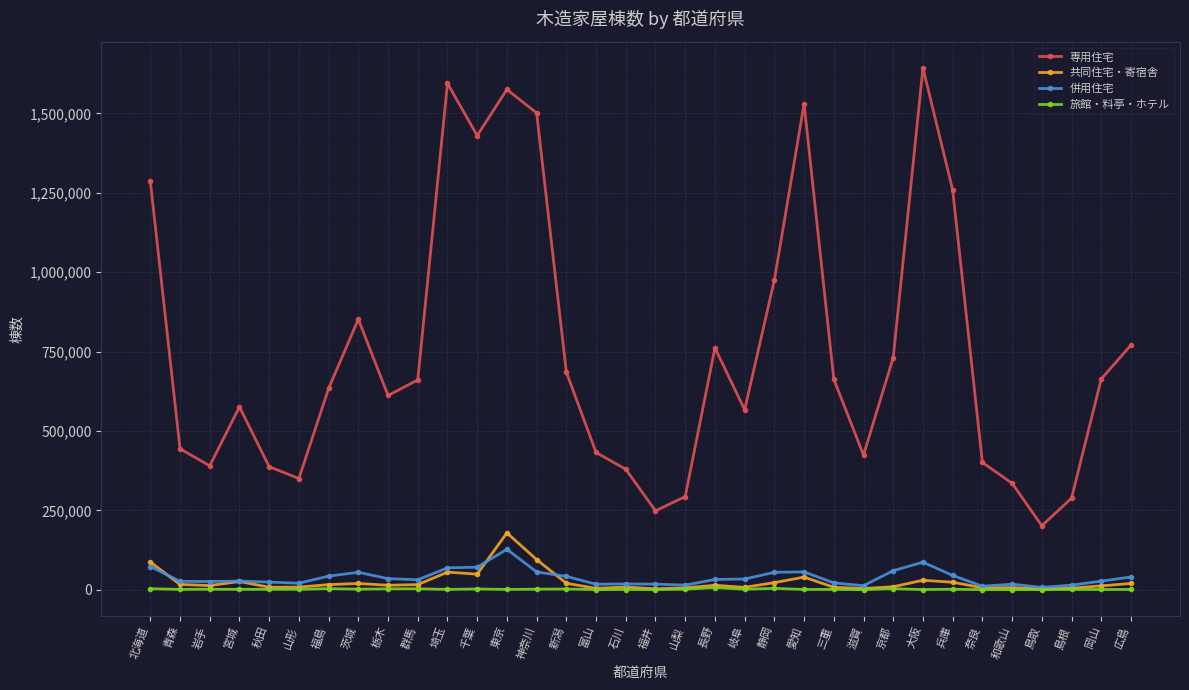

Which label corresponds to the largest value in the chart?

大阪